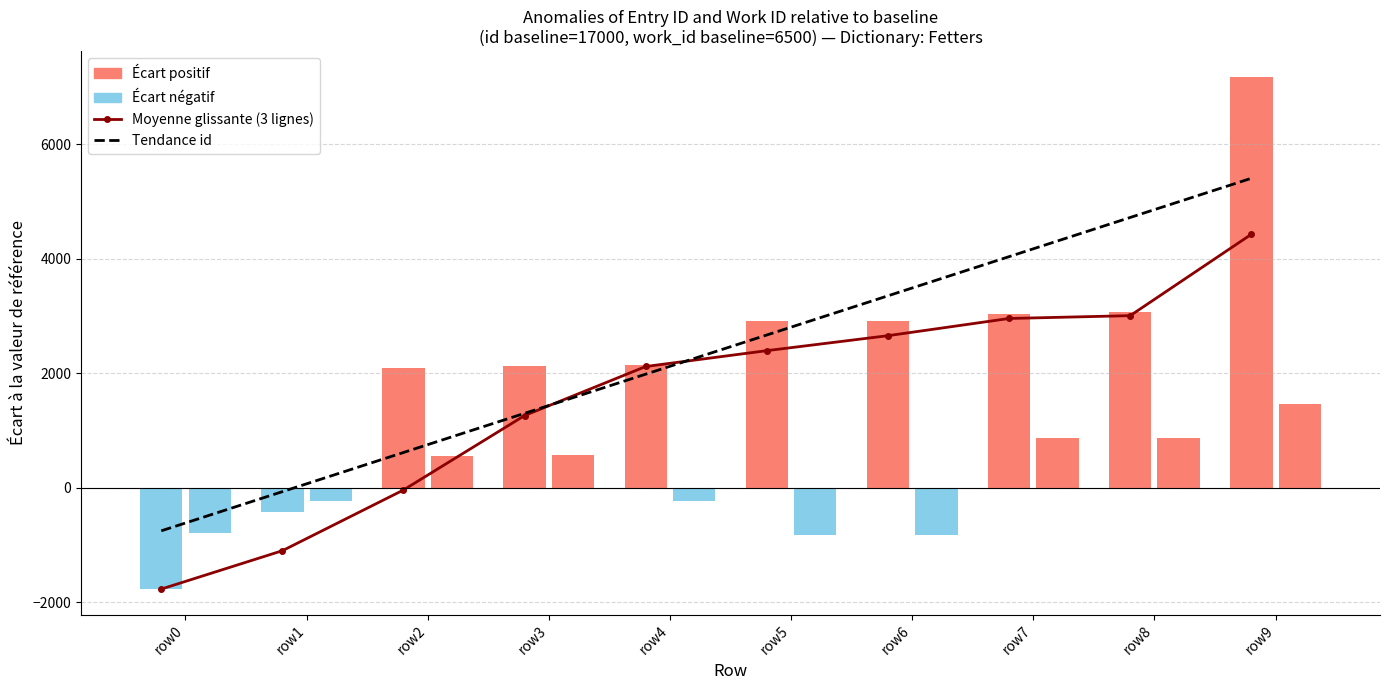

Between row2 and row4, which is larger?

row4